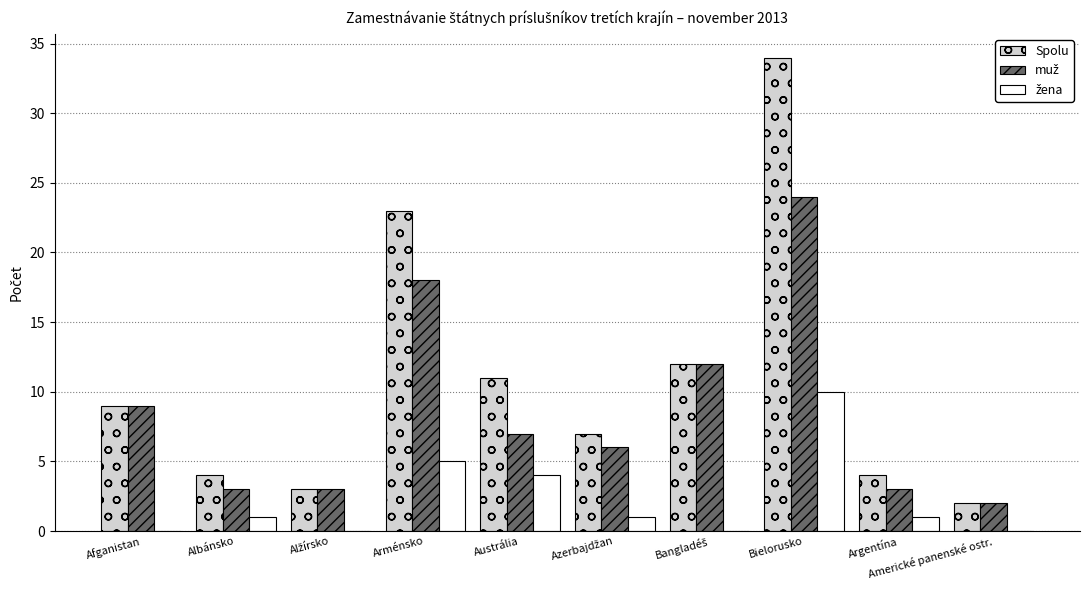

At which category is the sum across all series the highest?

Bielorusko